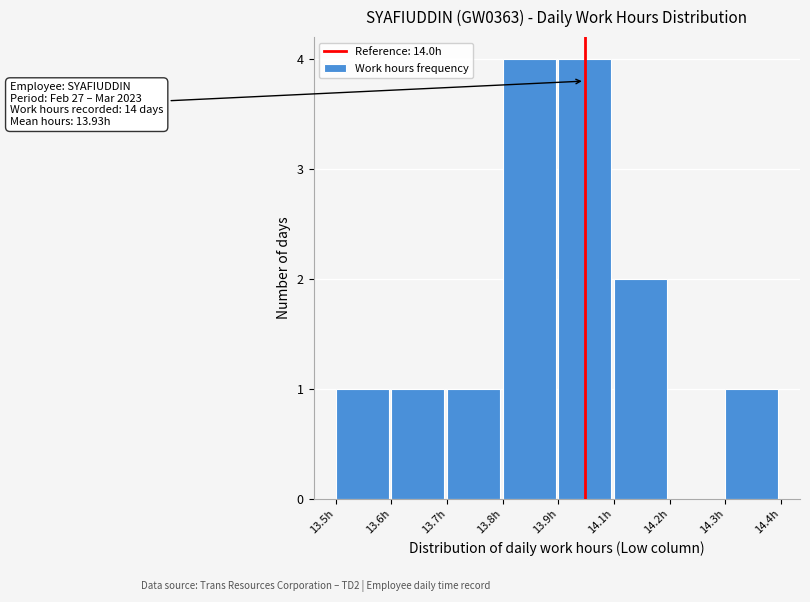

Reading left to right, list all the values displayed in this chart.

13.5h=1	13.6h=1	13.7h=1	13.8h=4	13.9h=4	14.1h=2	14.2h=0	14.3h=1